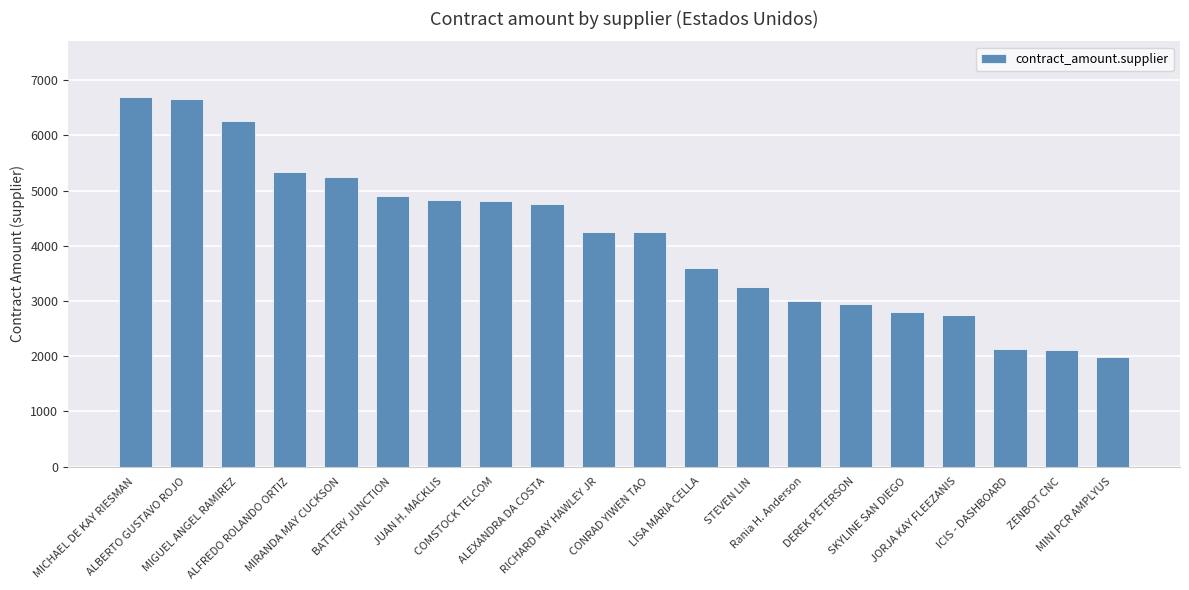

What is the smallest value displayed?

1980.0